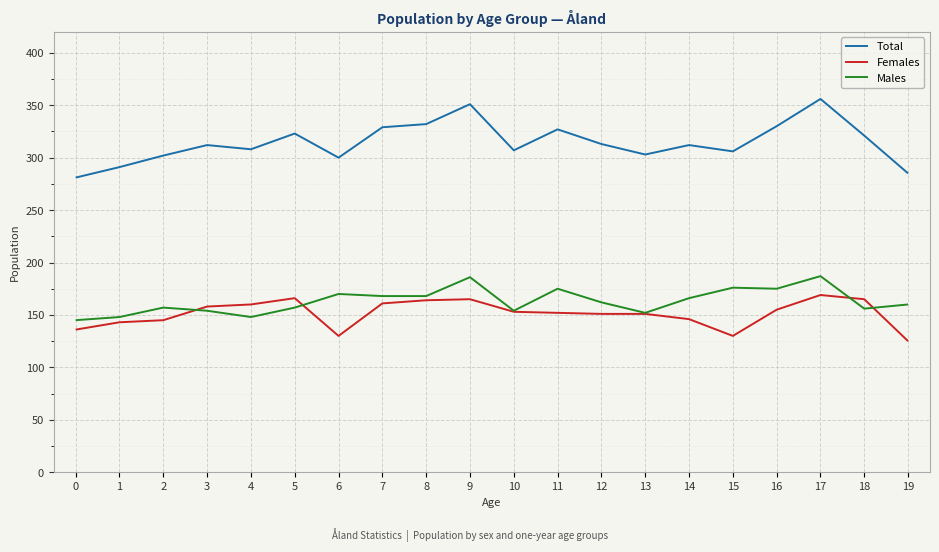

What is the minimum value shown in the chart?

125